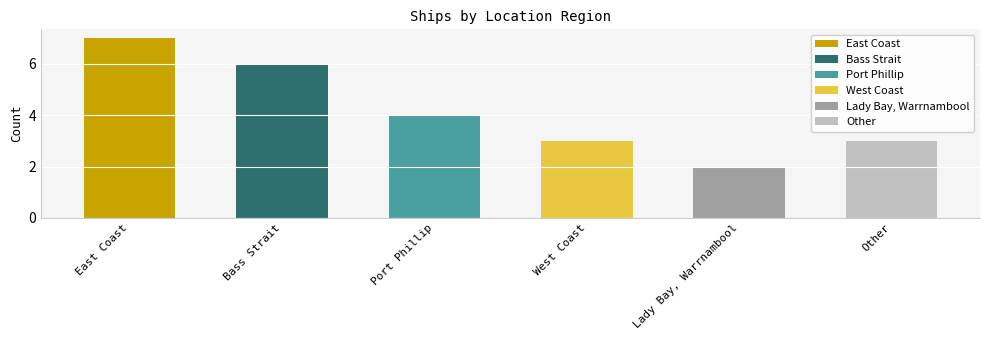

What is the average value?

4